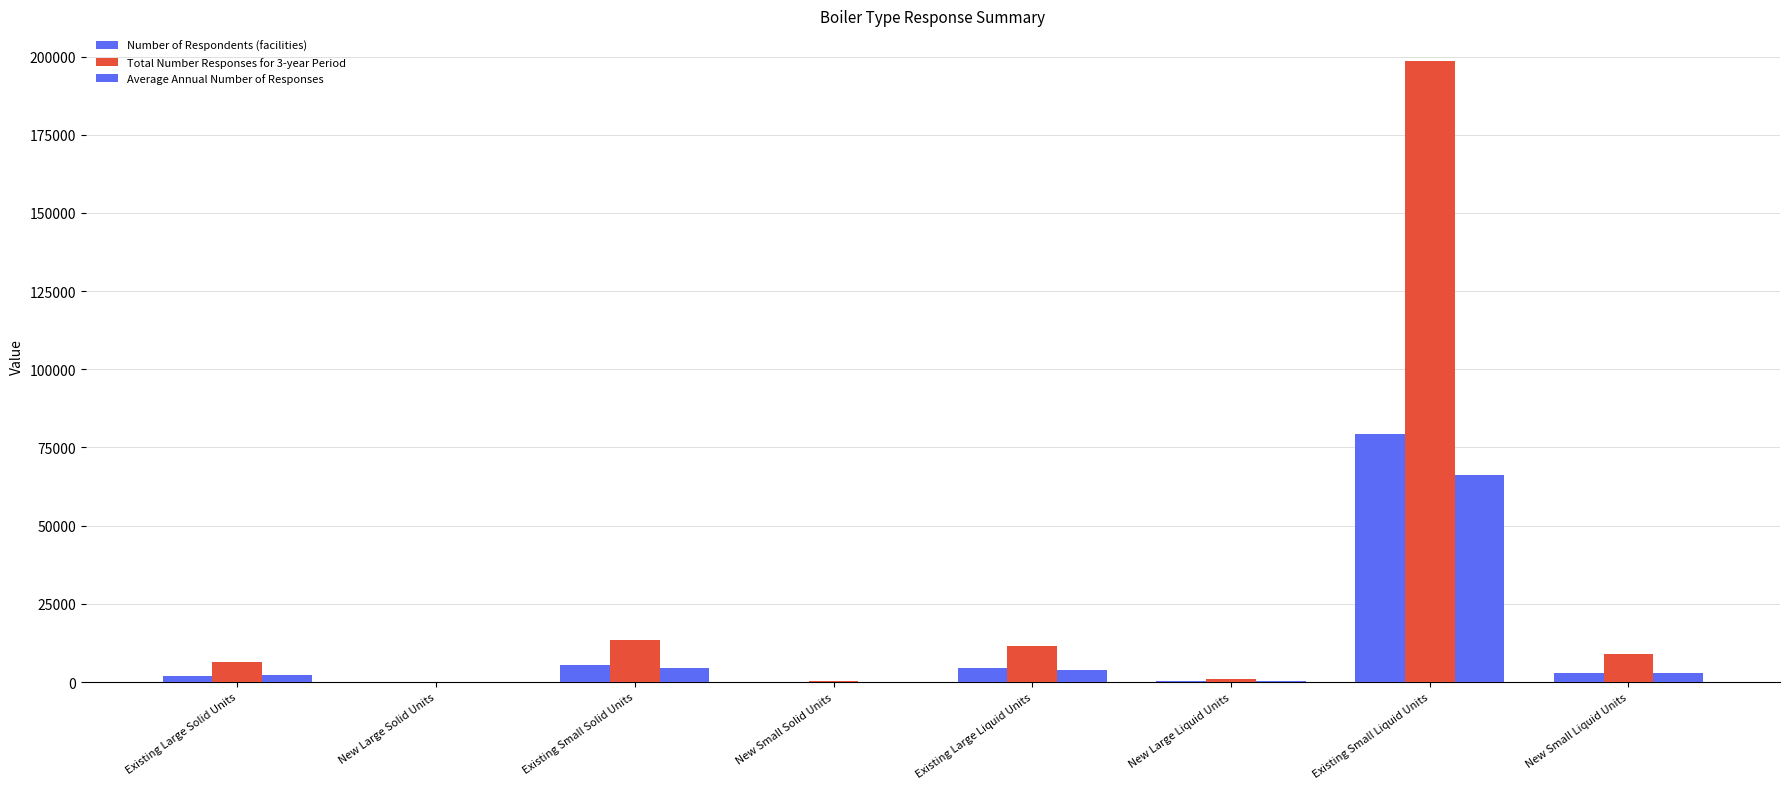

Are the bars horizontal?

No